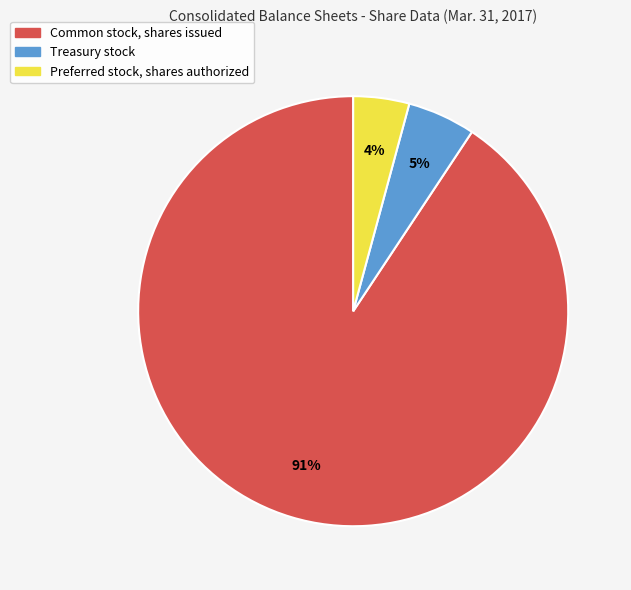

How many slices are in this pie chart?

3